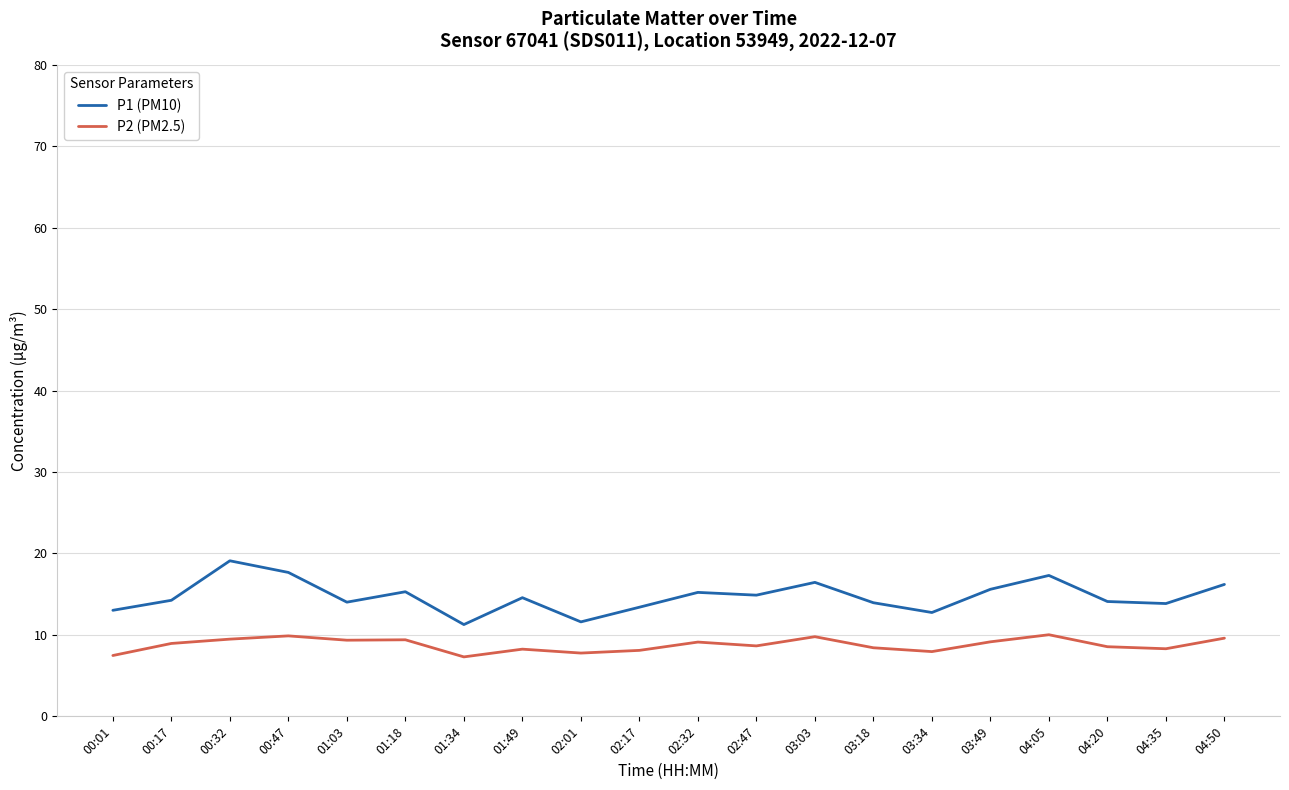

True or false: P2 (PM2.5) and P1 (PM10) cross at least once.

False